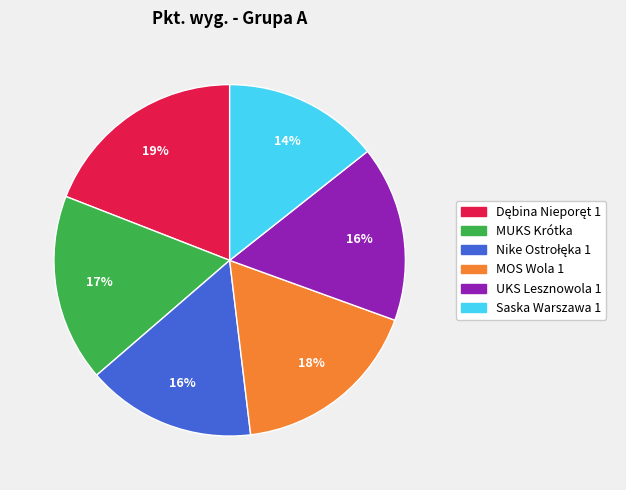

Approximately how many times larger is the value at Saska Warszawa 1 compared to UKS Lesznowola 1?

0.9